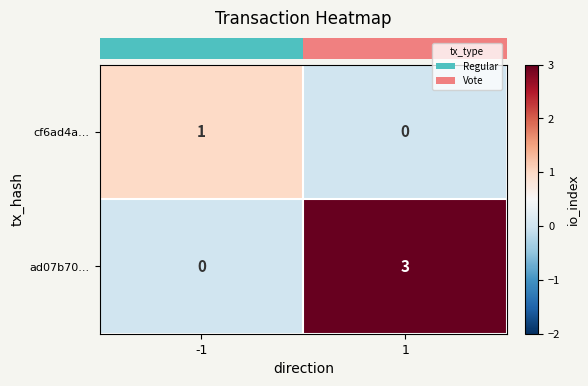

Which series has the widest spread of values?

ad07b70...